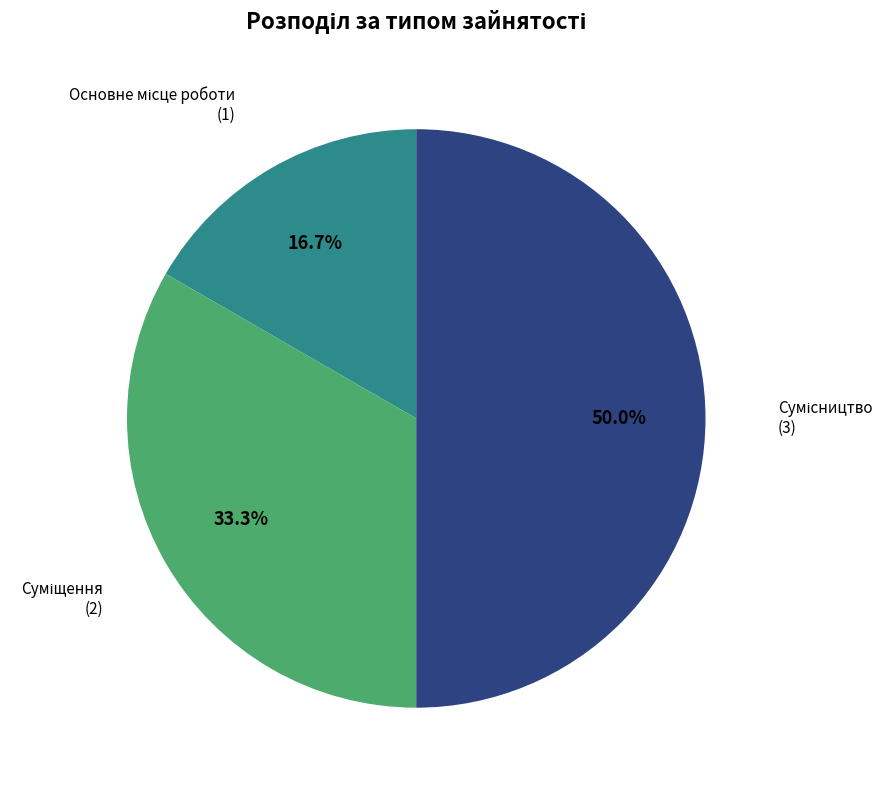

What percentage is the Сумісництво slice, to the nearest percent?

50%